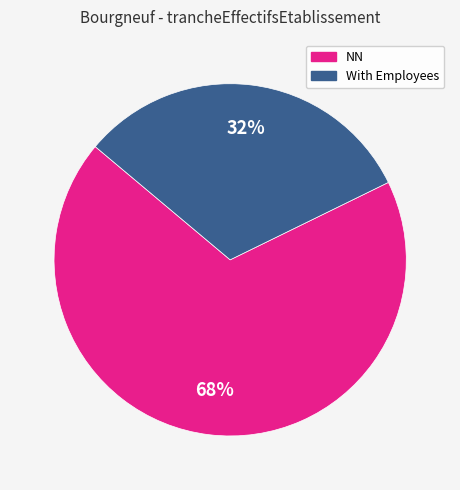

To the nearest percent, what is the average slice percentage?

50%